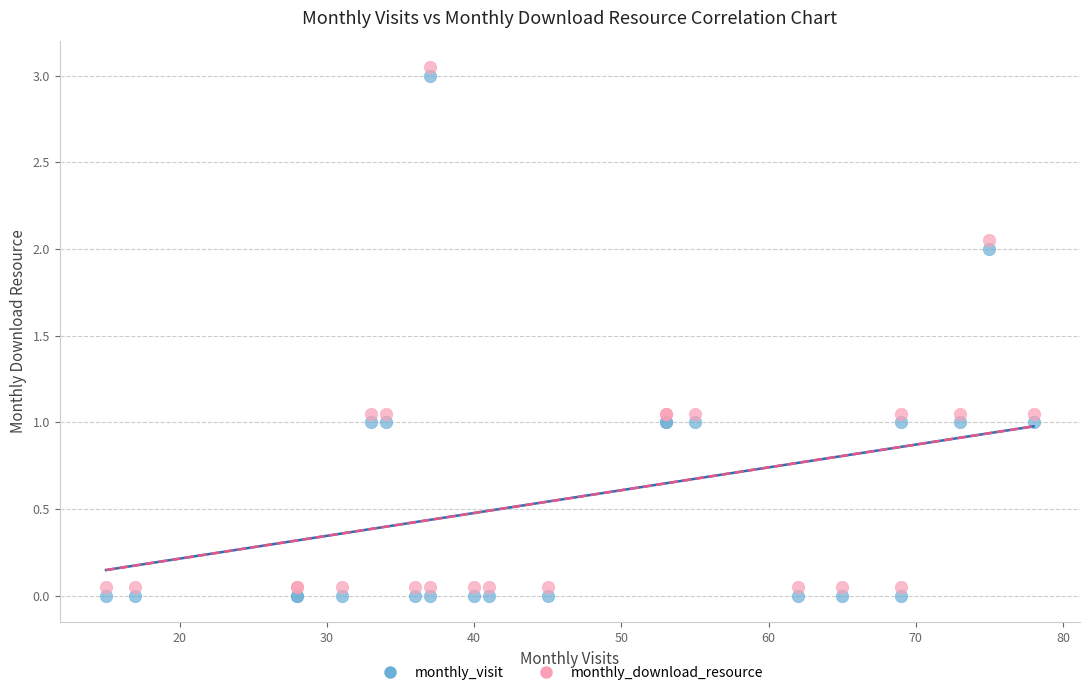

What is the X range (max minus min) for the scatter plot?

63.0